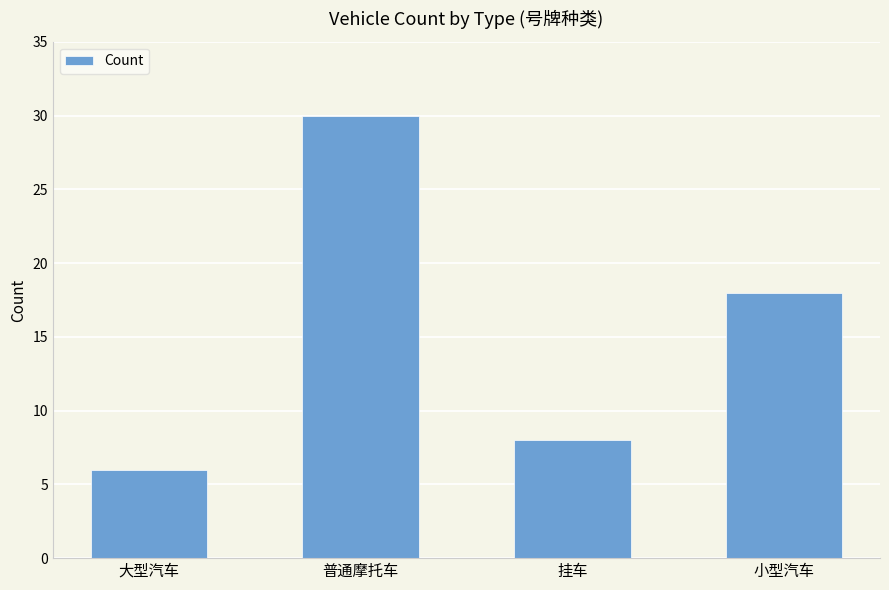

Where is the data nearest to the value 18?

小型汽车